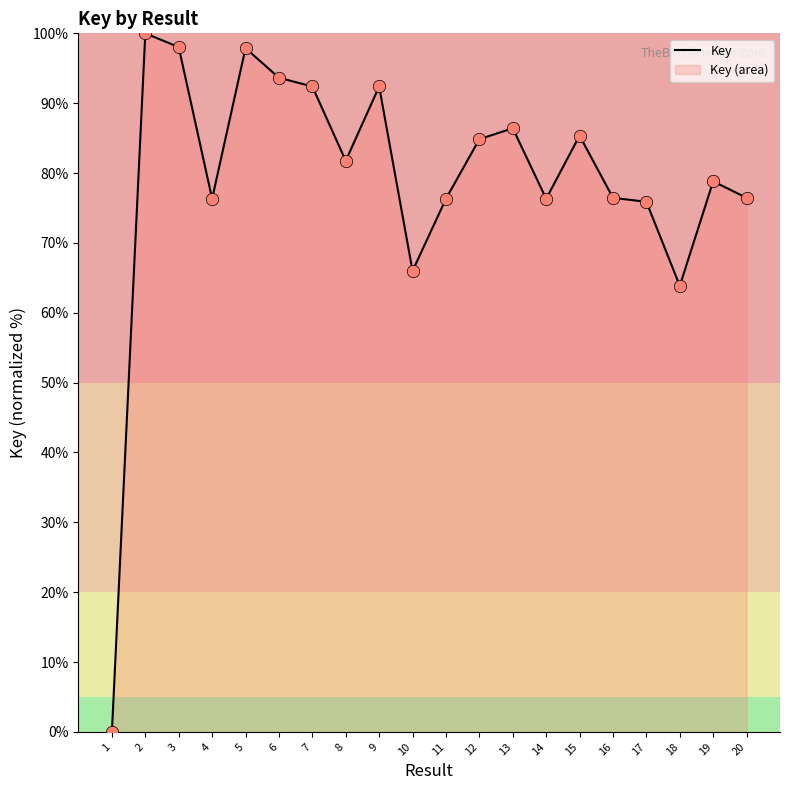

Approximately how many times larger is the value at 14 compared to 9?

0.8